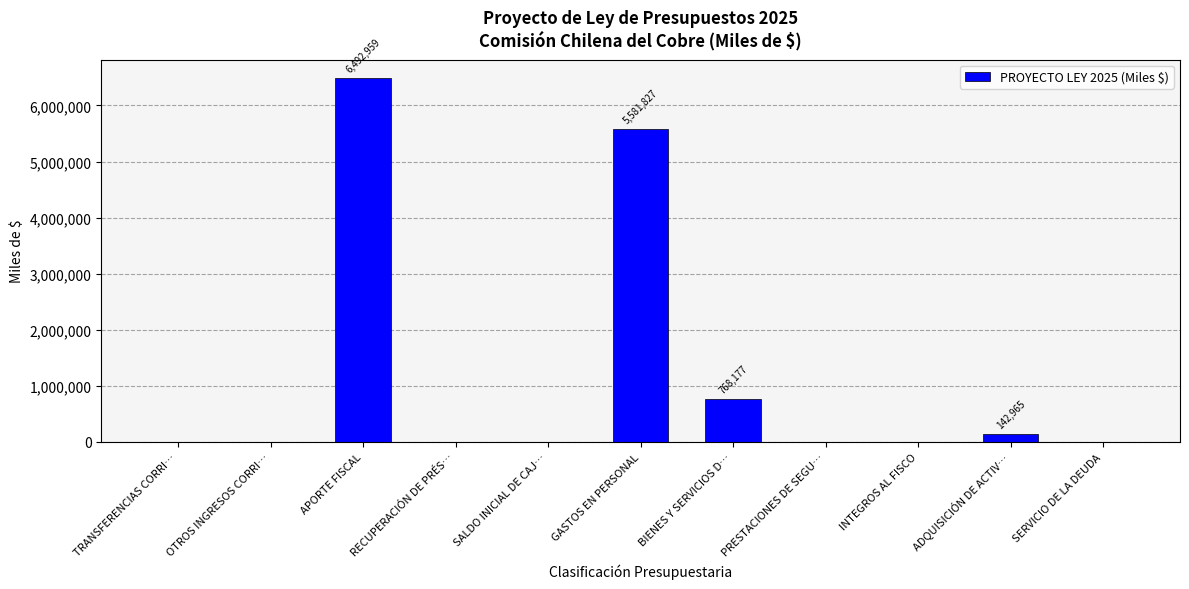

What is the sum of all values?

12986018